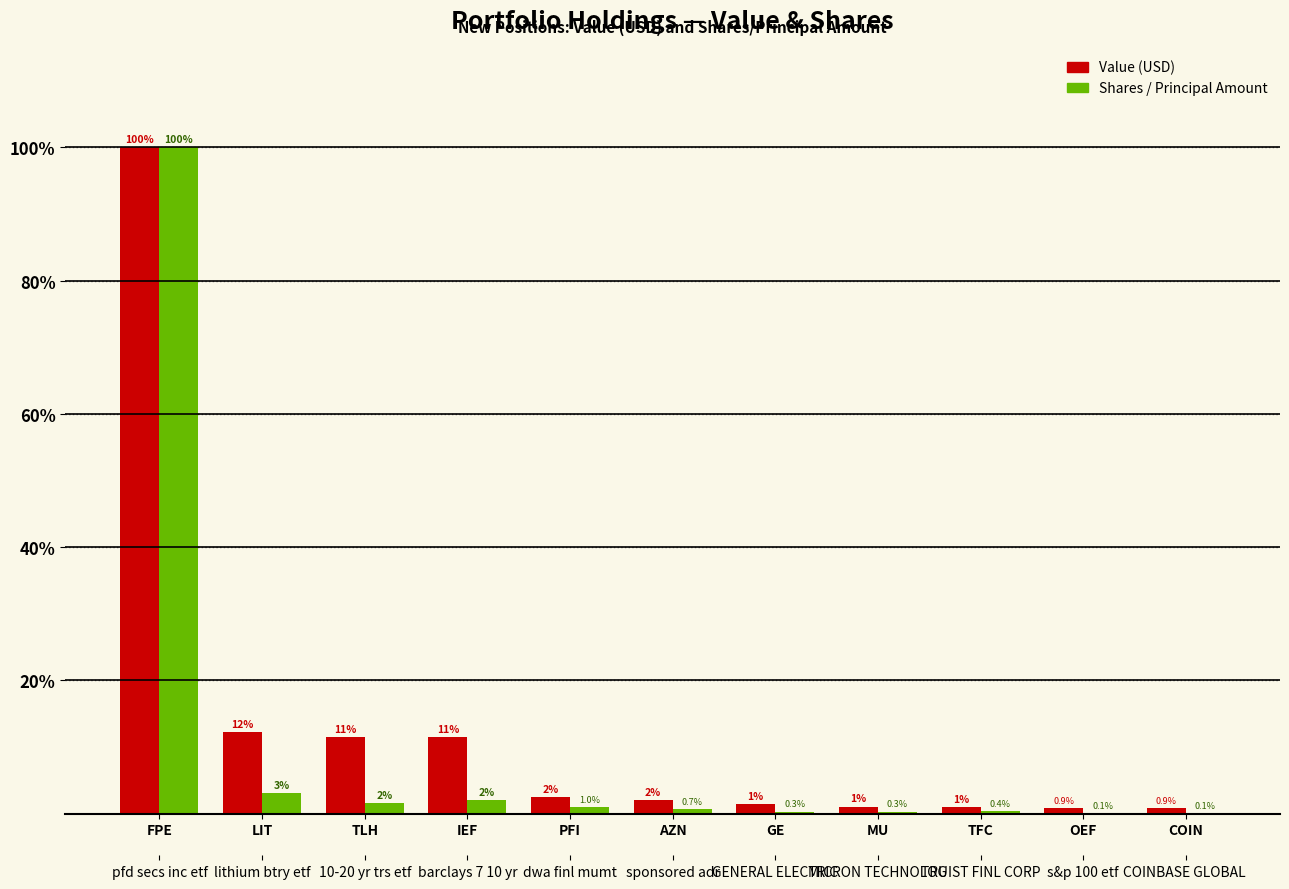

What position from the left is MU?

8